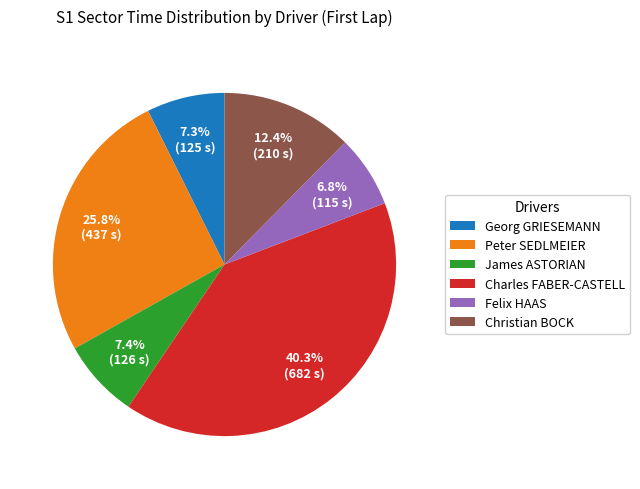

What percentage is the James ASTORIAN slice, to the nearest percent?

7%